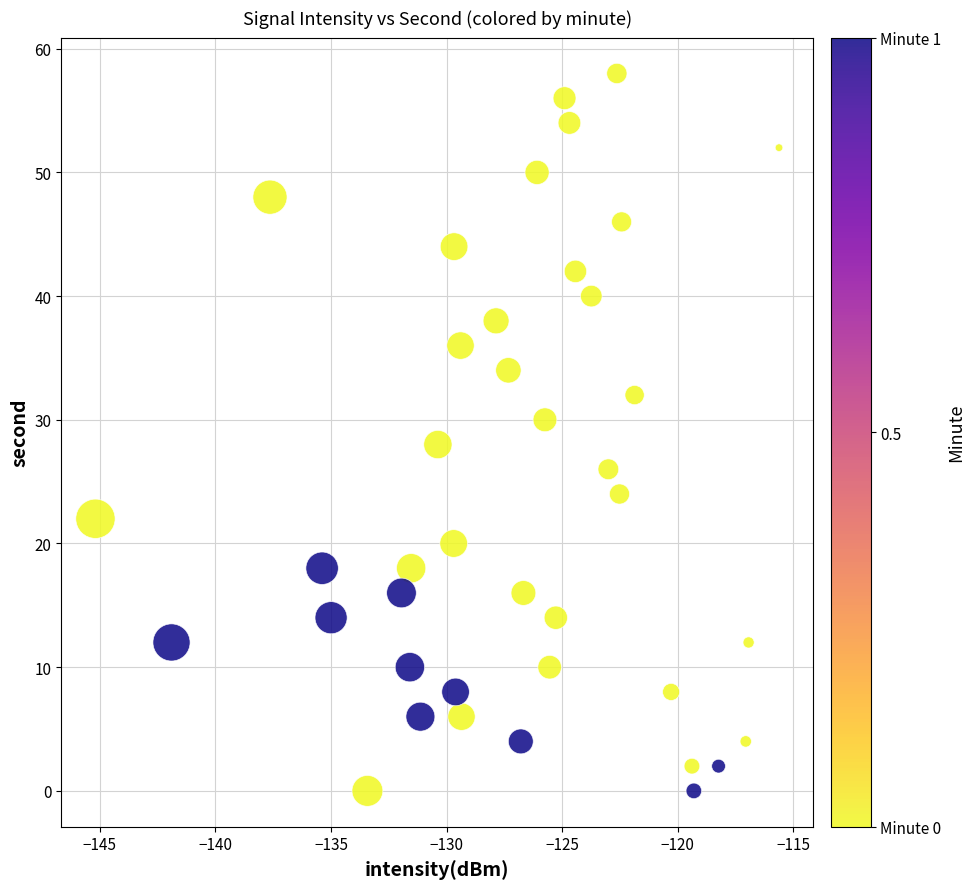

What is the range of Y values (max minus min)?

58